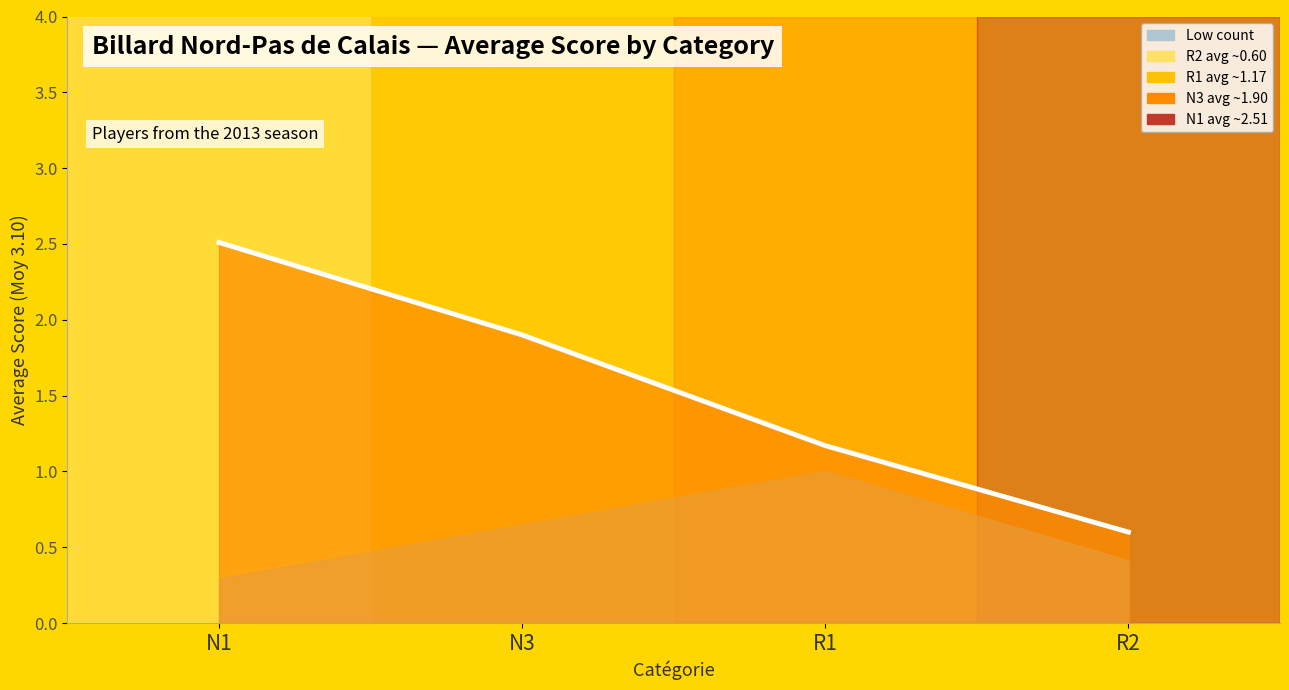

Which label corresponds to the smallest value in the chart?

R2